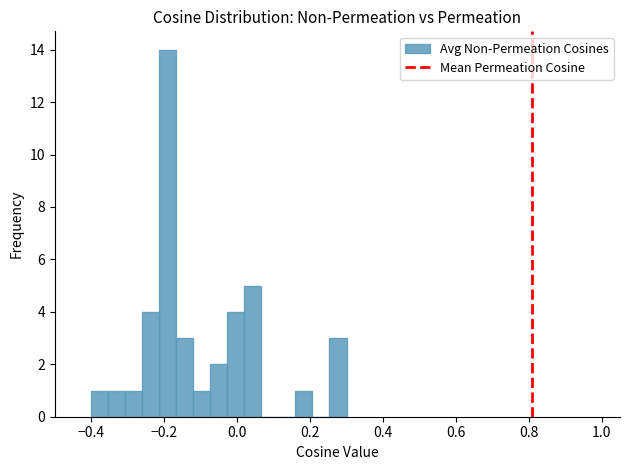

Read against the x-axis, roughly where is the centre of the tallest bar?

-0.18